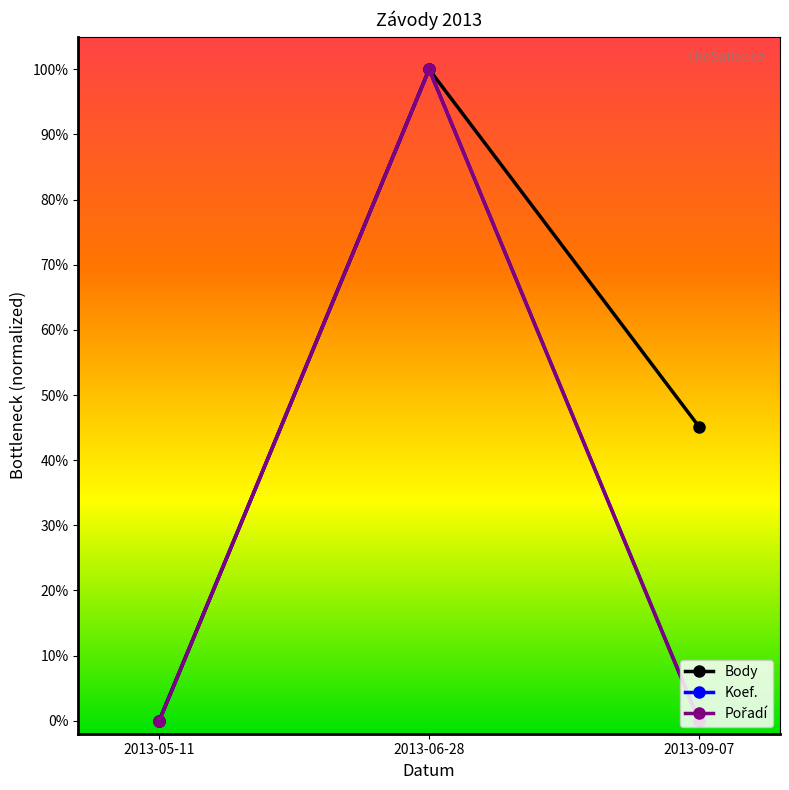

Is this an area chart (filled region under the line)?

No